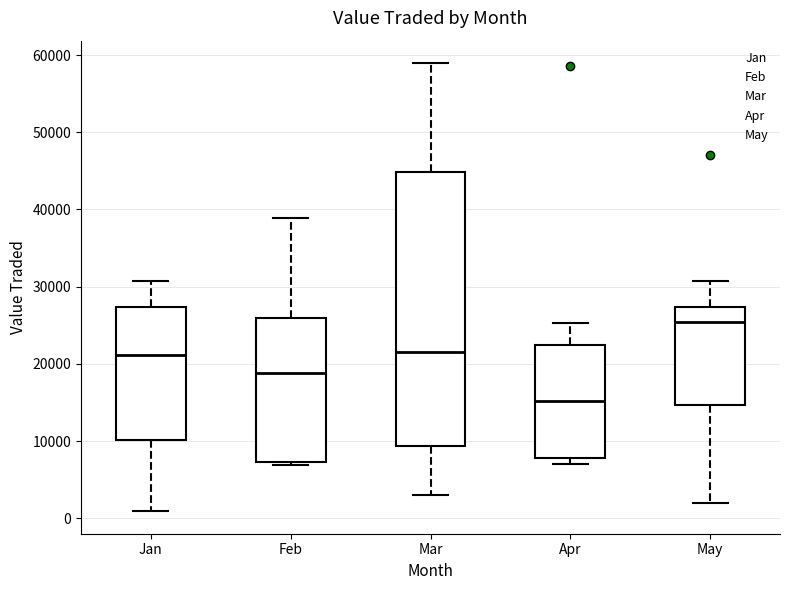

Where is the upper edge of the box for Feb on the y-axis? The values are not printed on the chart, so give them approximately, as read against the axis.

26000